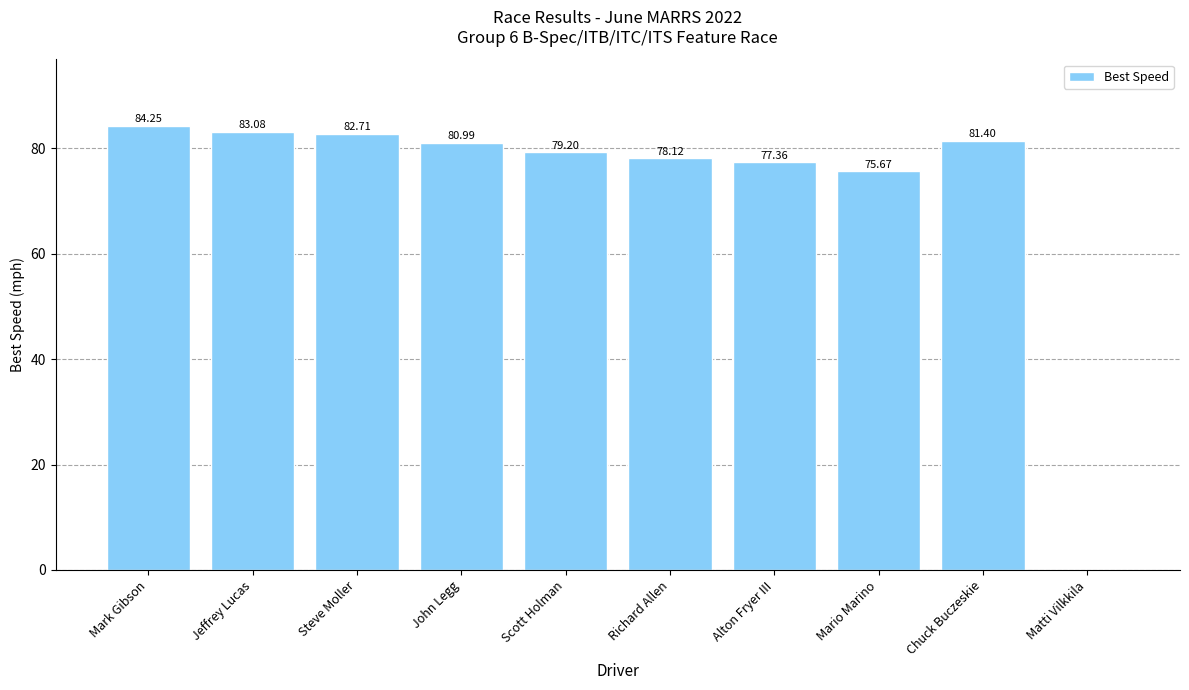

Which category has the highest value across all series?

Mark Gibson